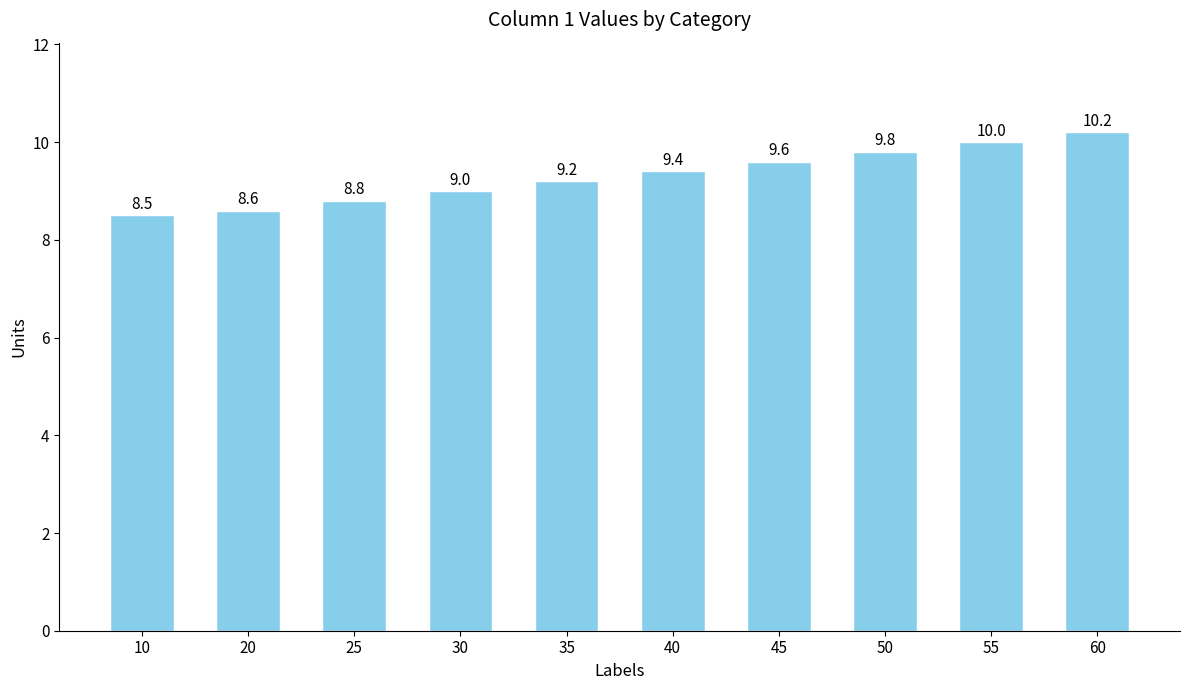

Between 45 and 25, which is larger?

45